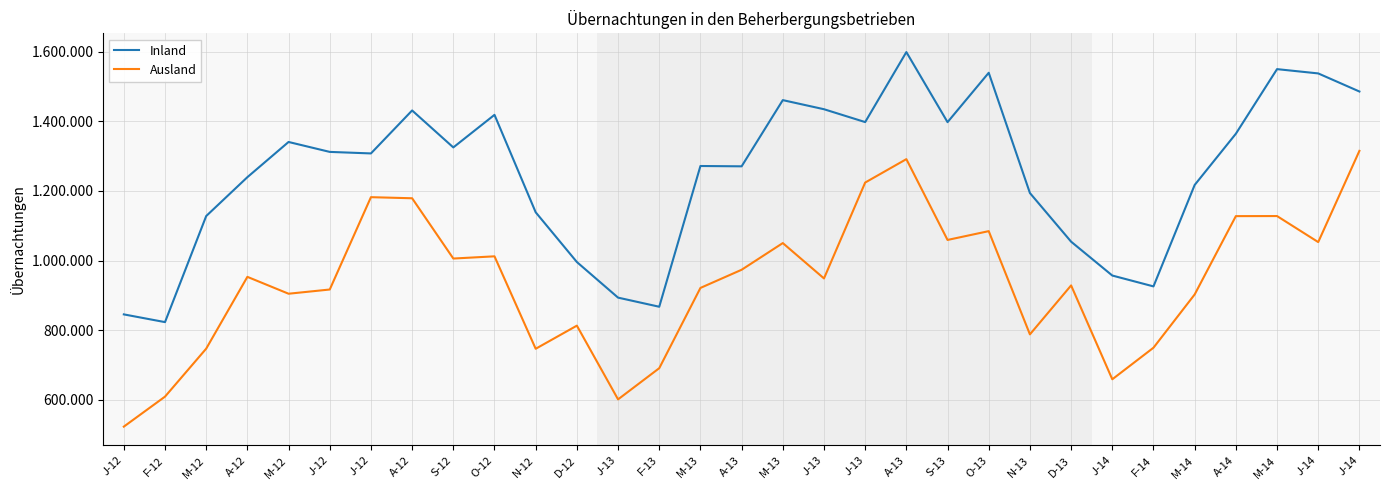

True or false: Inland and Ausland cross at least once.

False